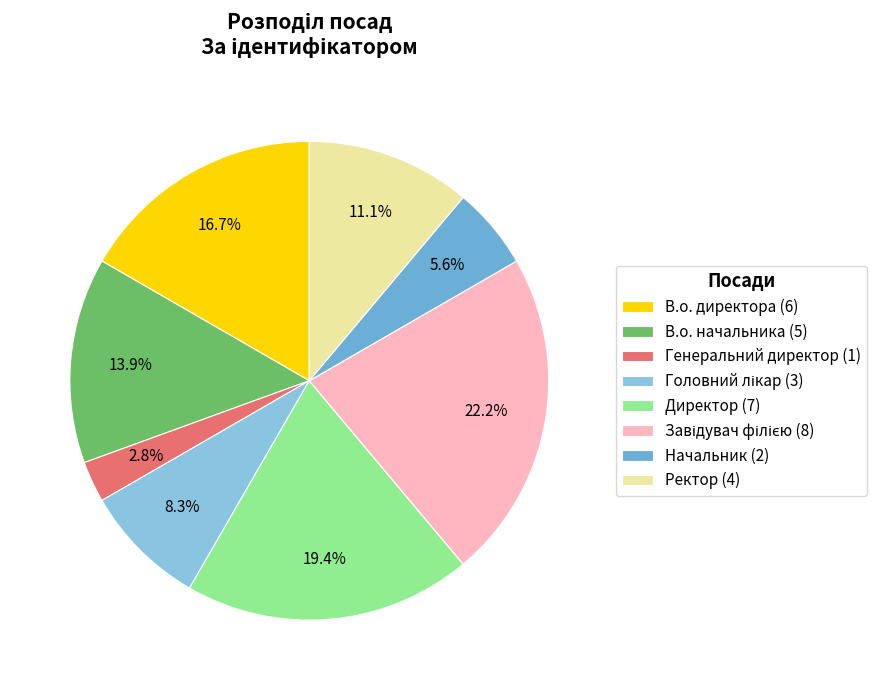

Which slice is the smallest?

Генеральний директор